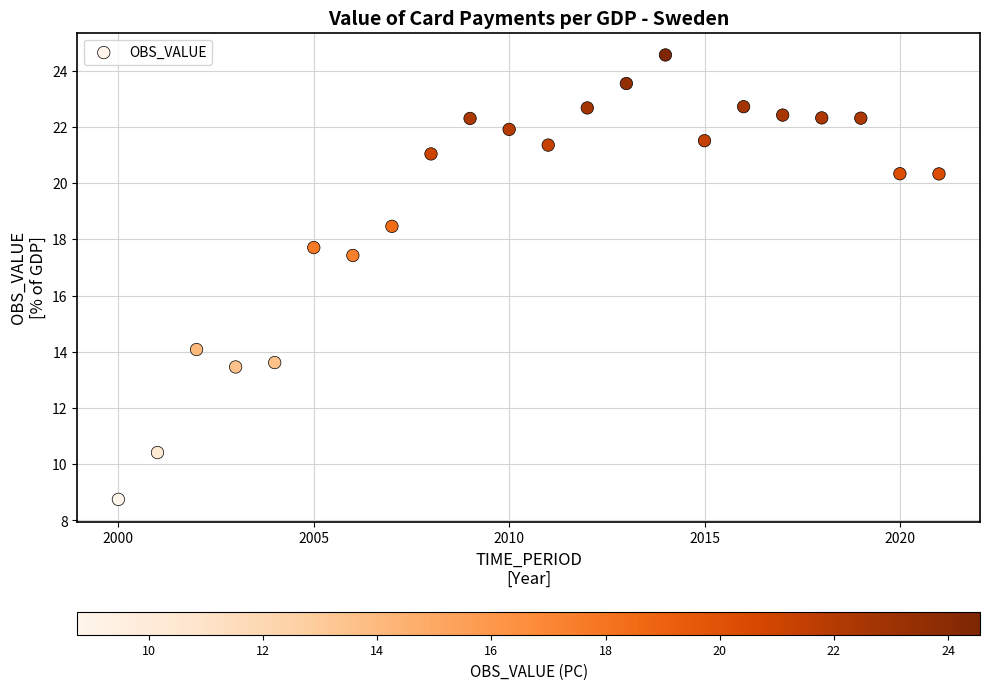

What is the range of Y values (max minus min)?

15.8